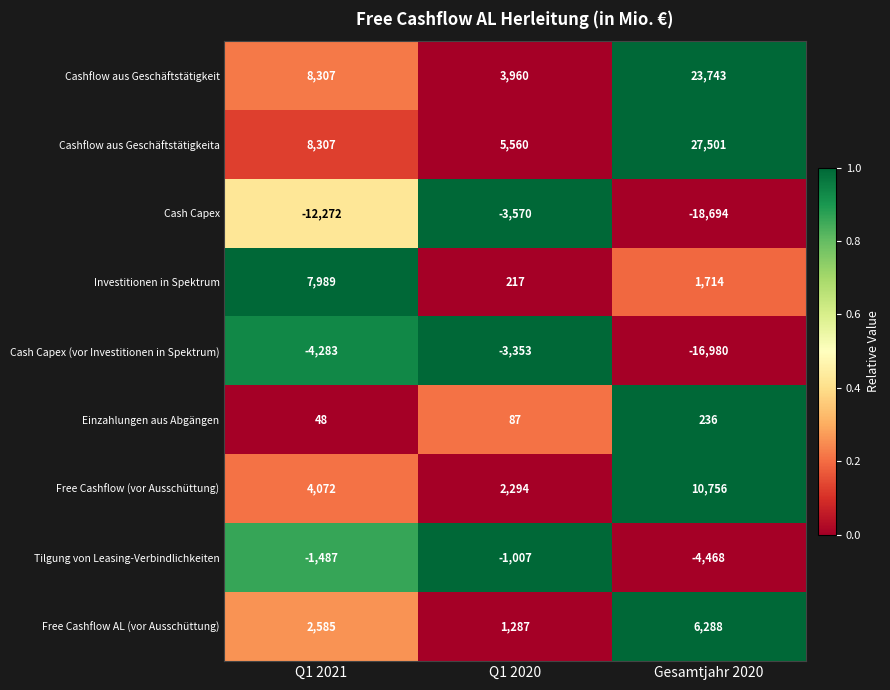

At how many categories does at least one series exceed 0?

3